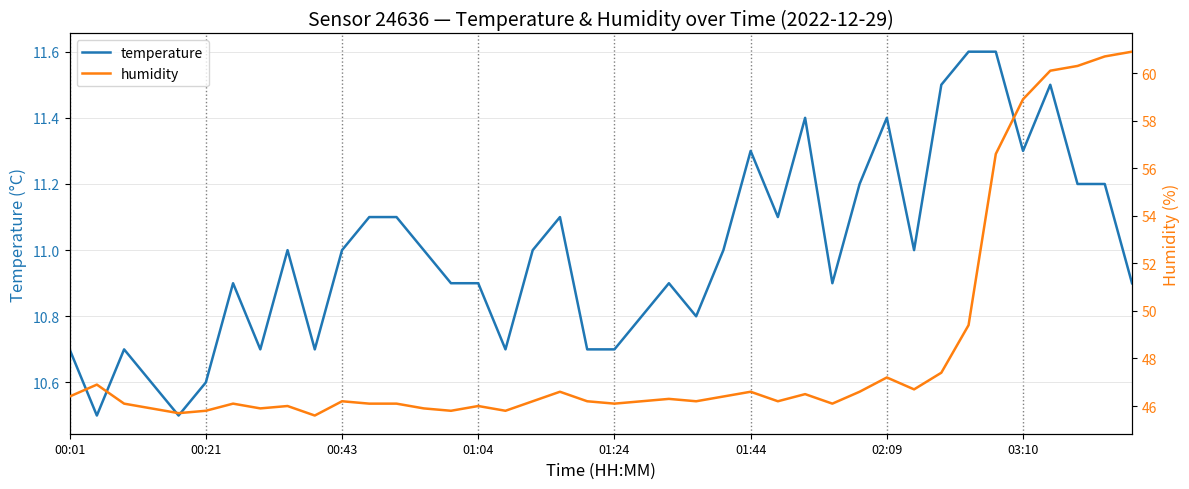

The temperature series shows 18.2 at 02:09. True or false?

False